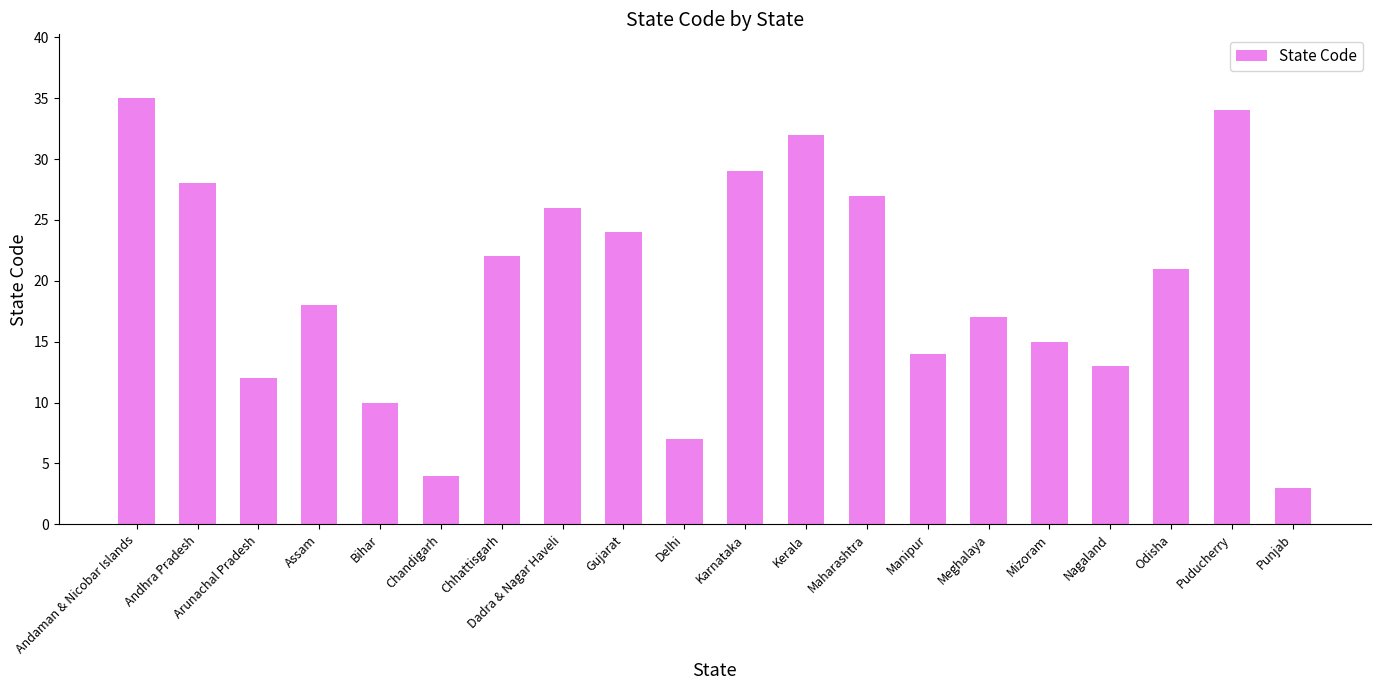

Reading left to right, extract all data points from this chart.

Andaman & Nicobar Islands=35	Andhra Pradesh=28	Arunachal Pradesh=12	Assam=18	Bihar=10	Chandigarh=4	Chhattisgarh=22	Dadra & Nagar Haveli=26	Gujarat=24	Delhi=7	Karnataka=29	Kerala=32	Maharashtra=27	Manipur=14	Meghalaya=17	Mizoram=15	Nagaland=13	Odisha=21	Puducherry=34	Punjab=3